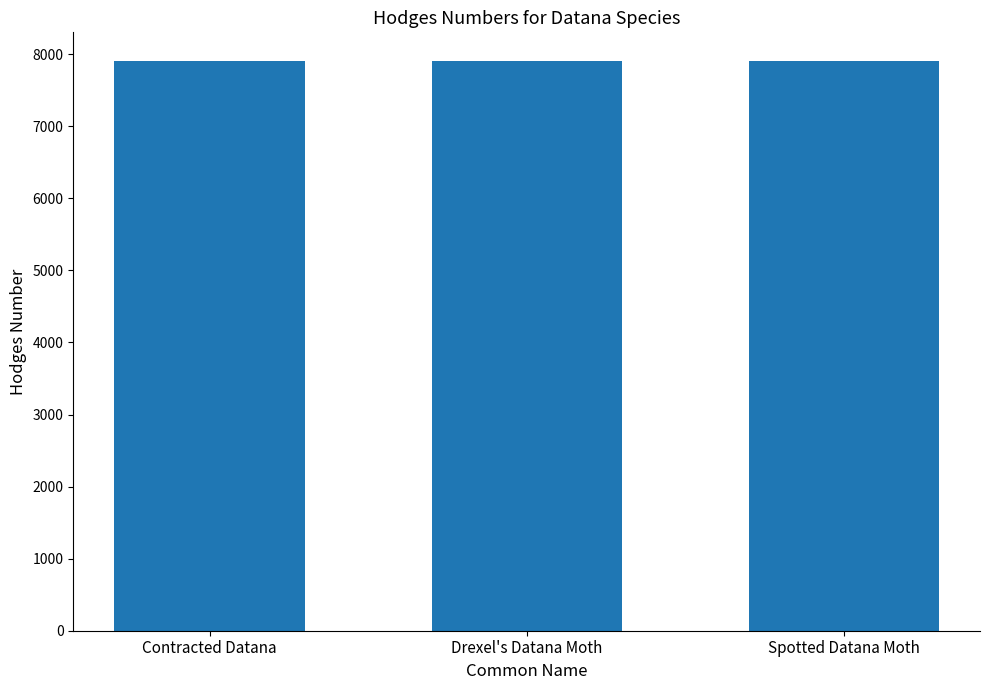

What is the minimum value shown in the chart?

7904